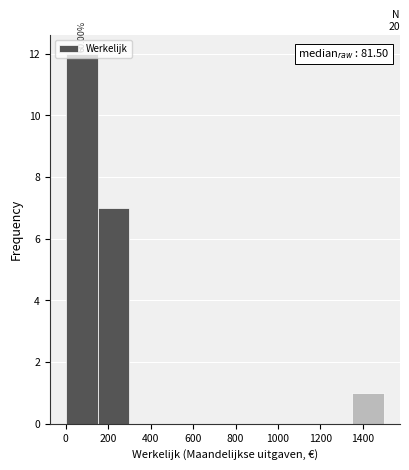

Over which range of the x-axis is the bar tallest?

0 to 150